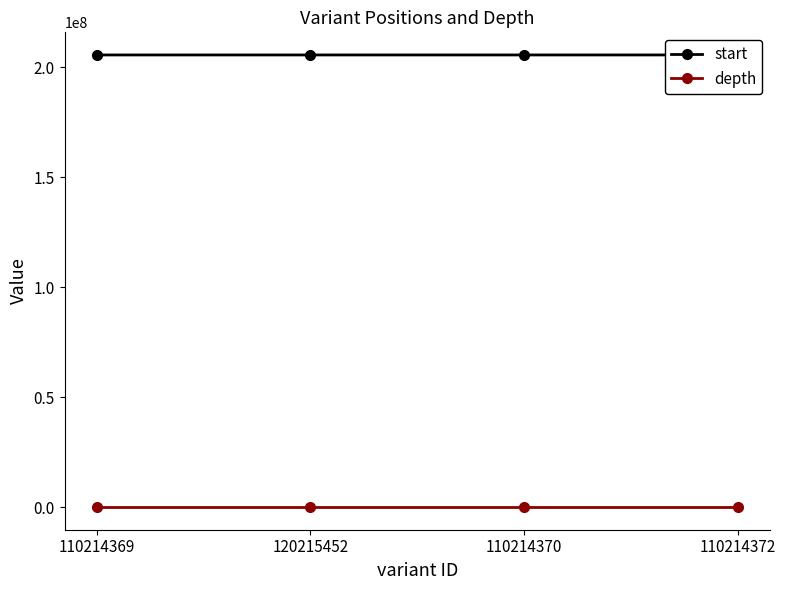

At which label does start first exceed 205557288?

110214372